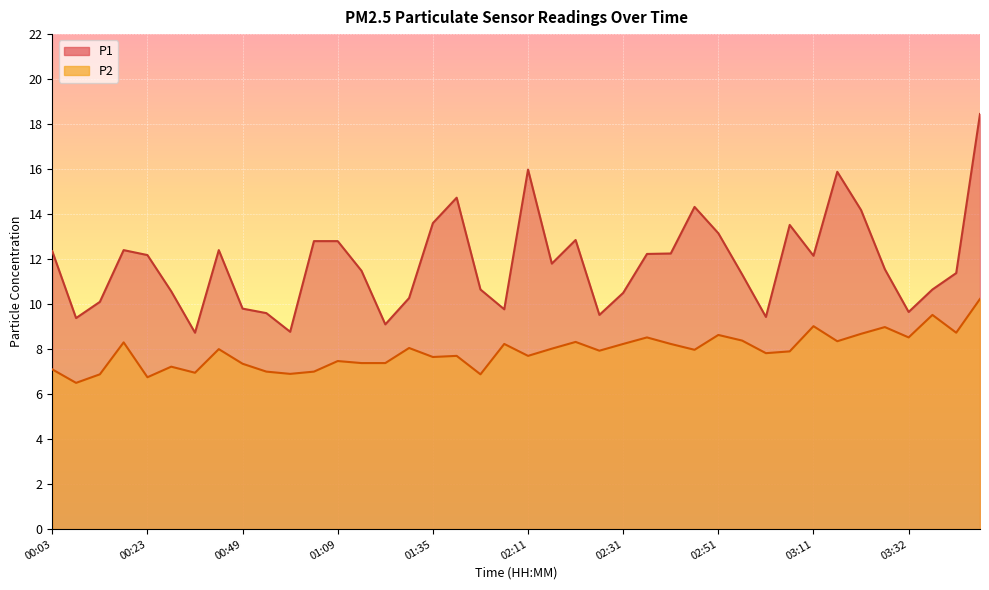

What value does the P1 series have at 01:30?

10.3